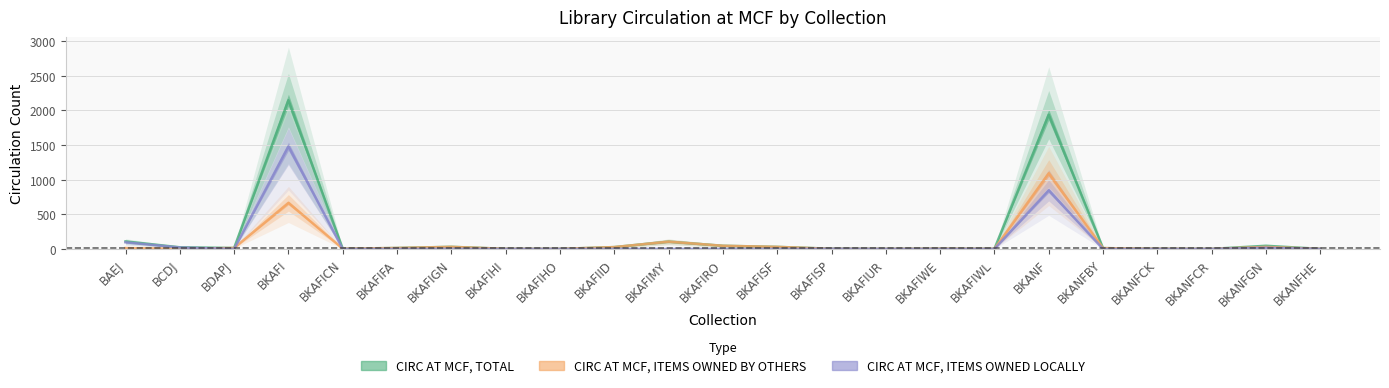

Which series has the largest total across all categories?

CIRC AT MCF, TOTAL